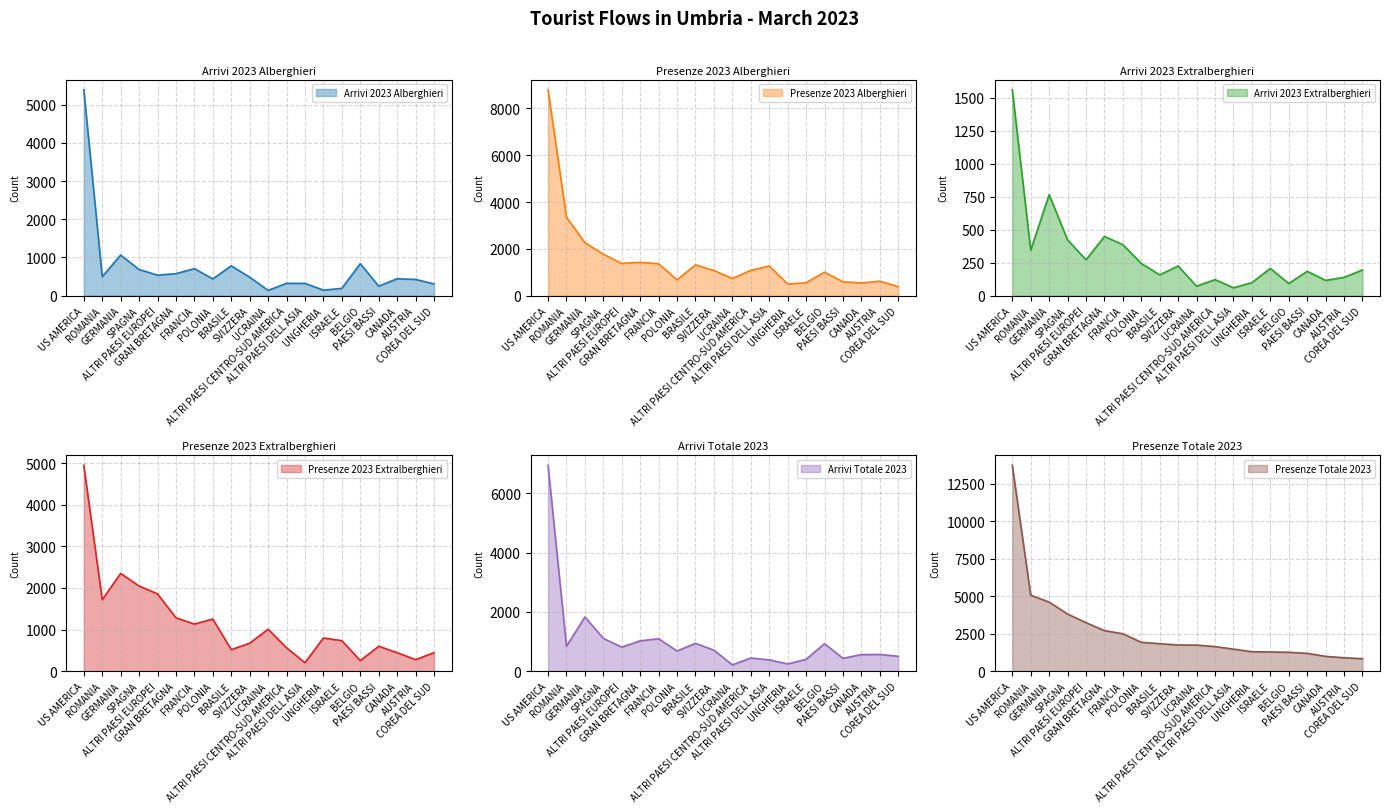

Rank the series by their maximum value, from highest to lowest.

Presenze Totale 2023, Presenze 2023 Alberghieri, Arrivi Totale 2023, Arrivi 2023 Alberghieri, Presenze 2023 Extralberghieri, Arrivi 2023 Extralberghieri